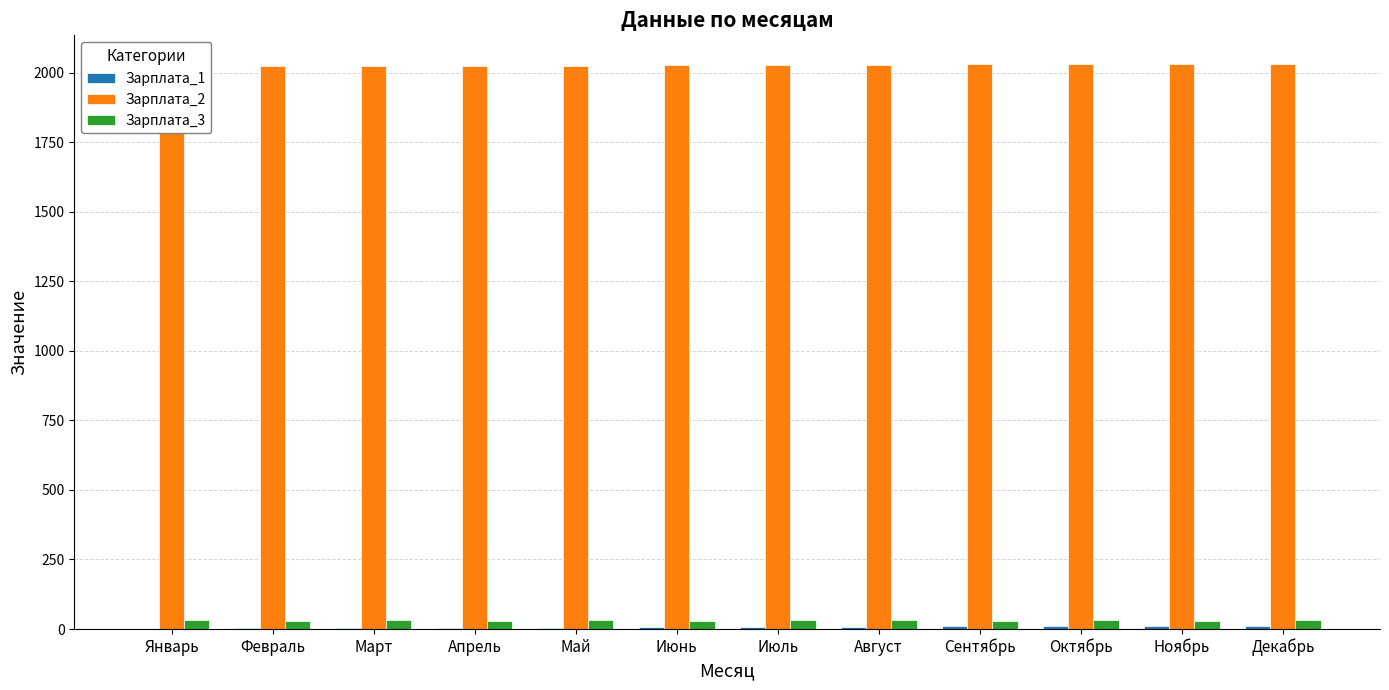

Which series has the widest spread of values?

Зарплата_1